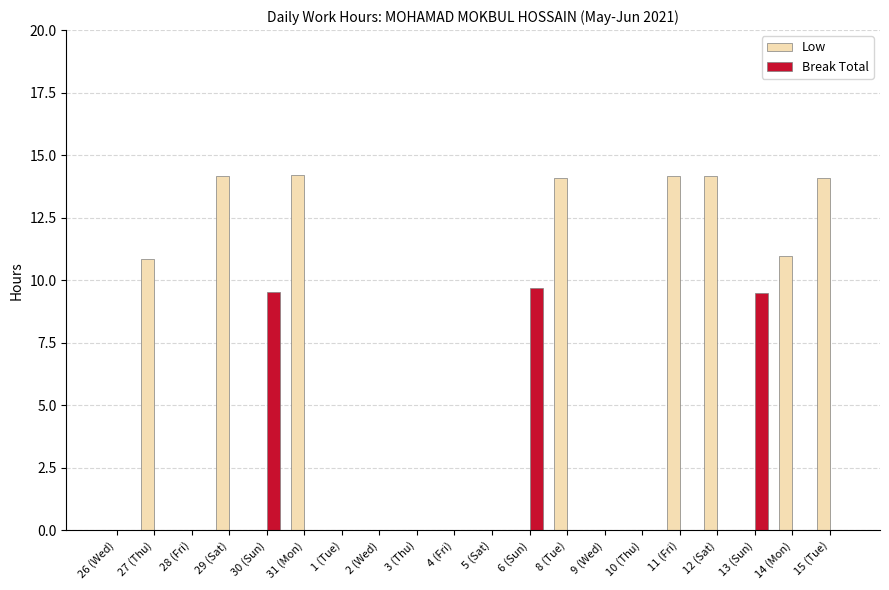

Which series changed the most between 26 (Wed) and 29 (Sat)?

Low